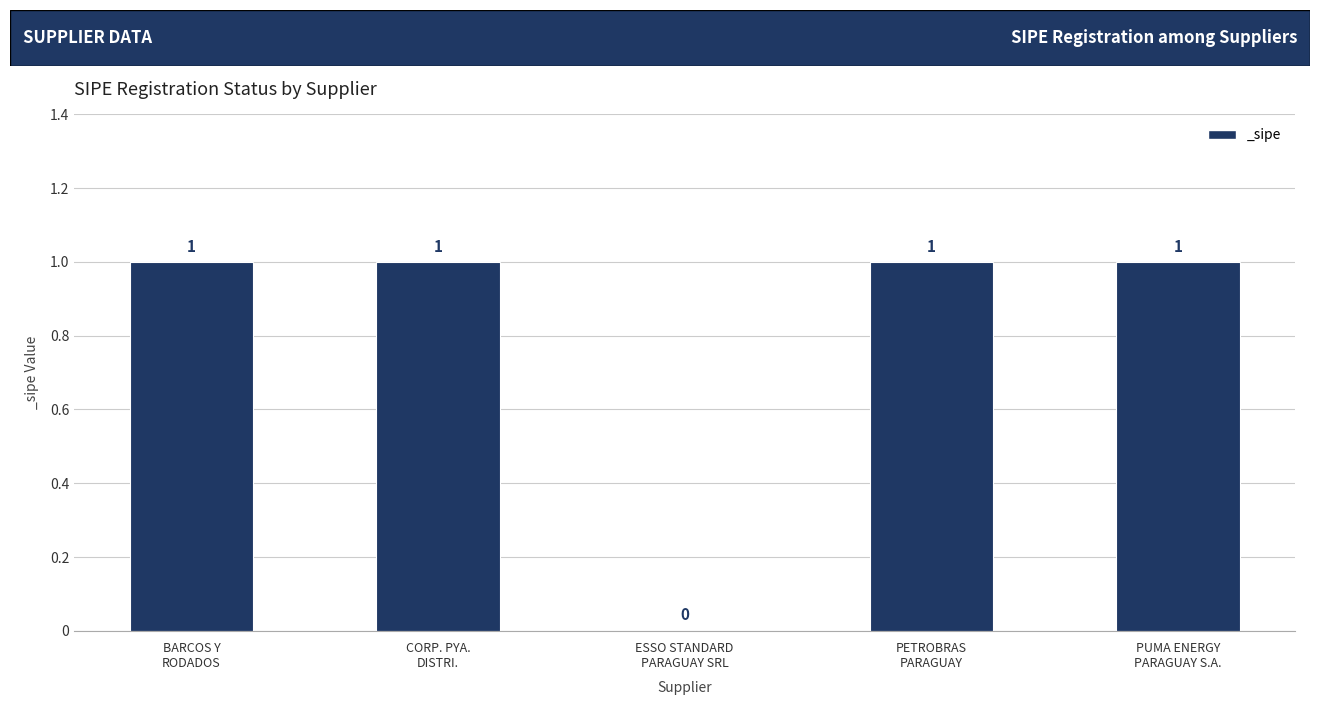

What is the sum of all values?

4